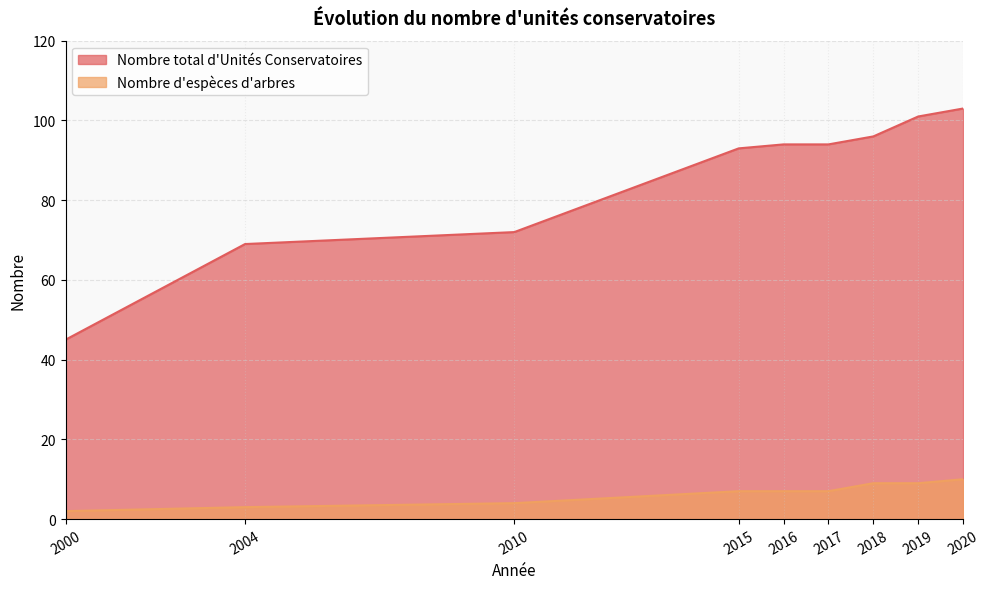

What is the difference between the maximum and second lowest values in the Nombre d'espèces d'arbres series?

7